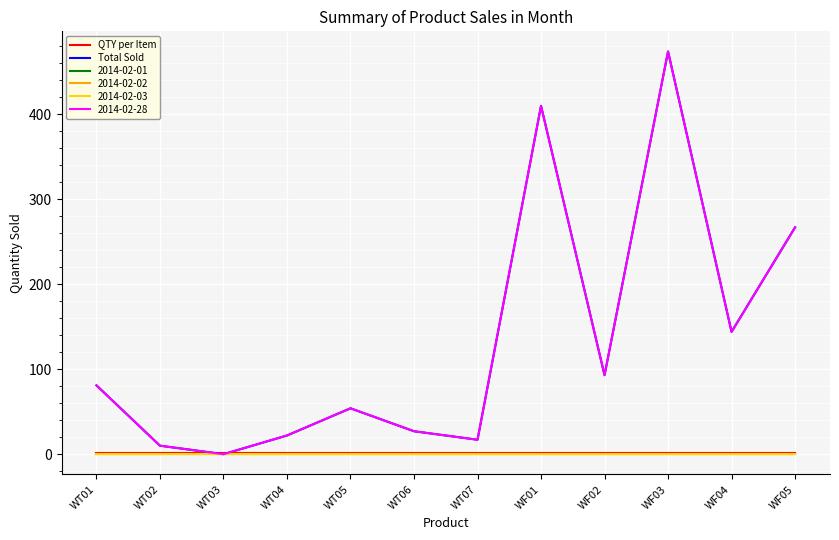

What is the approximate value of QTY per Item at WT06?

1